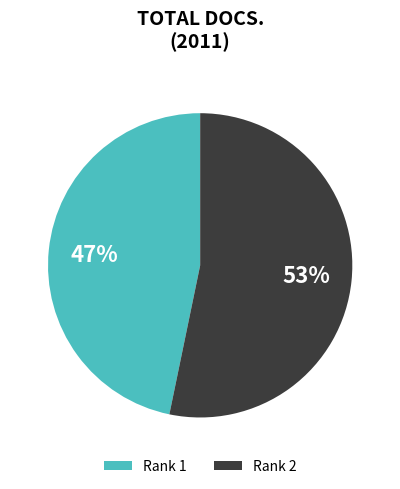

Which slice represents more than half of the pie?

Rank 2